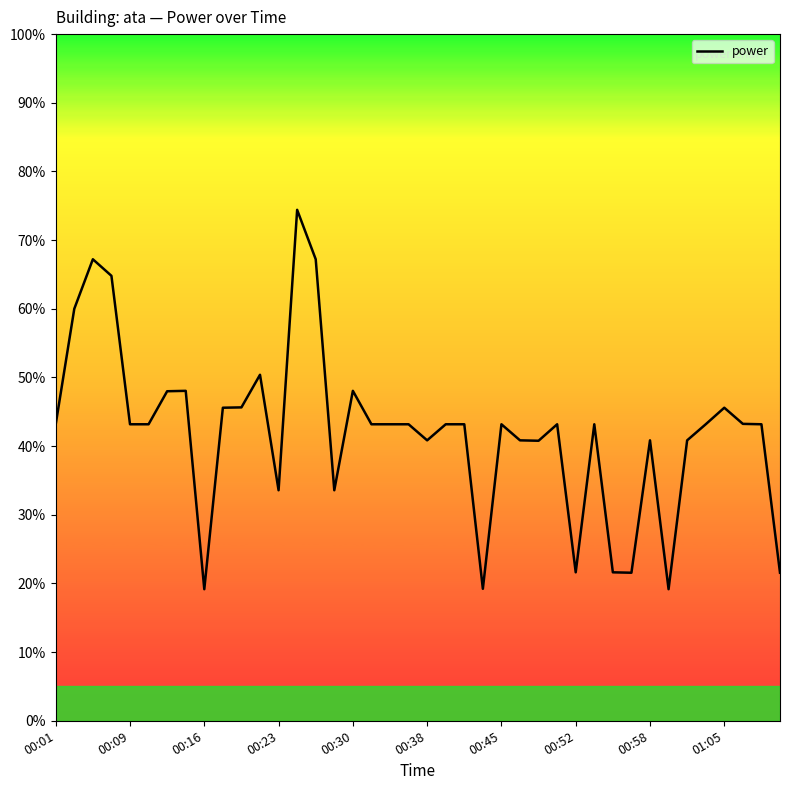

What is the sum of all values?

1684.7